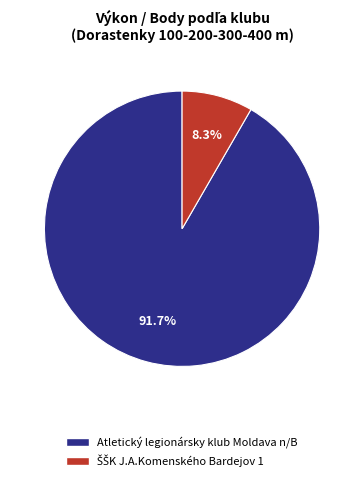

How many slices are in this pie chart?

2